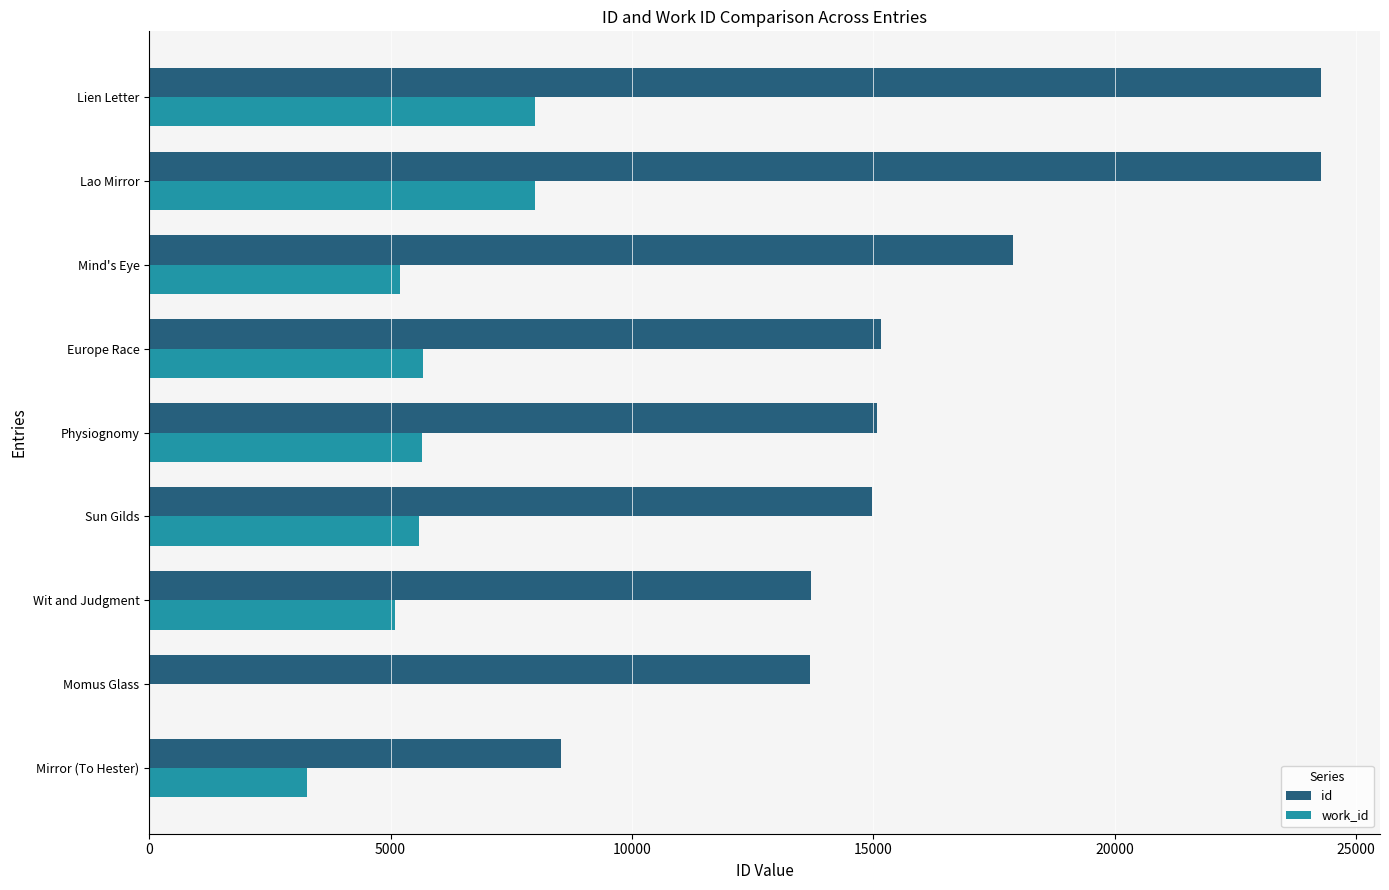

Between Mind's Eye and Lao Mirror, which series saw the biggest shift?

id